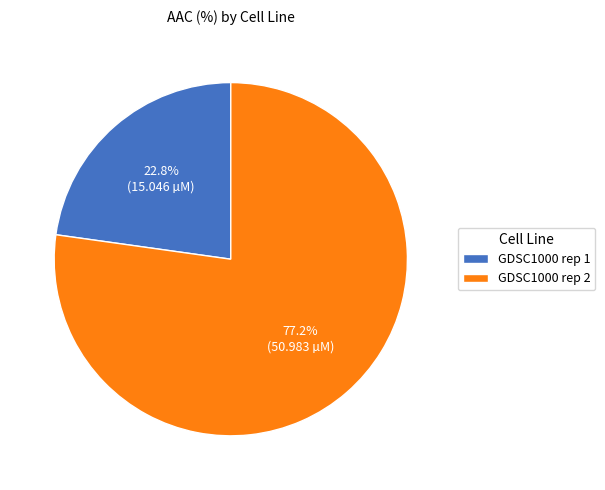

Which category has the smallest portion of the pie?

GDSC1000 rep 1